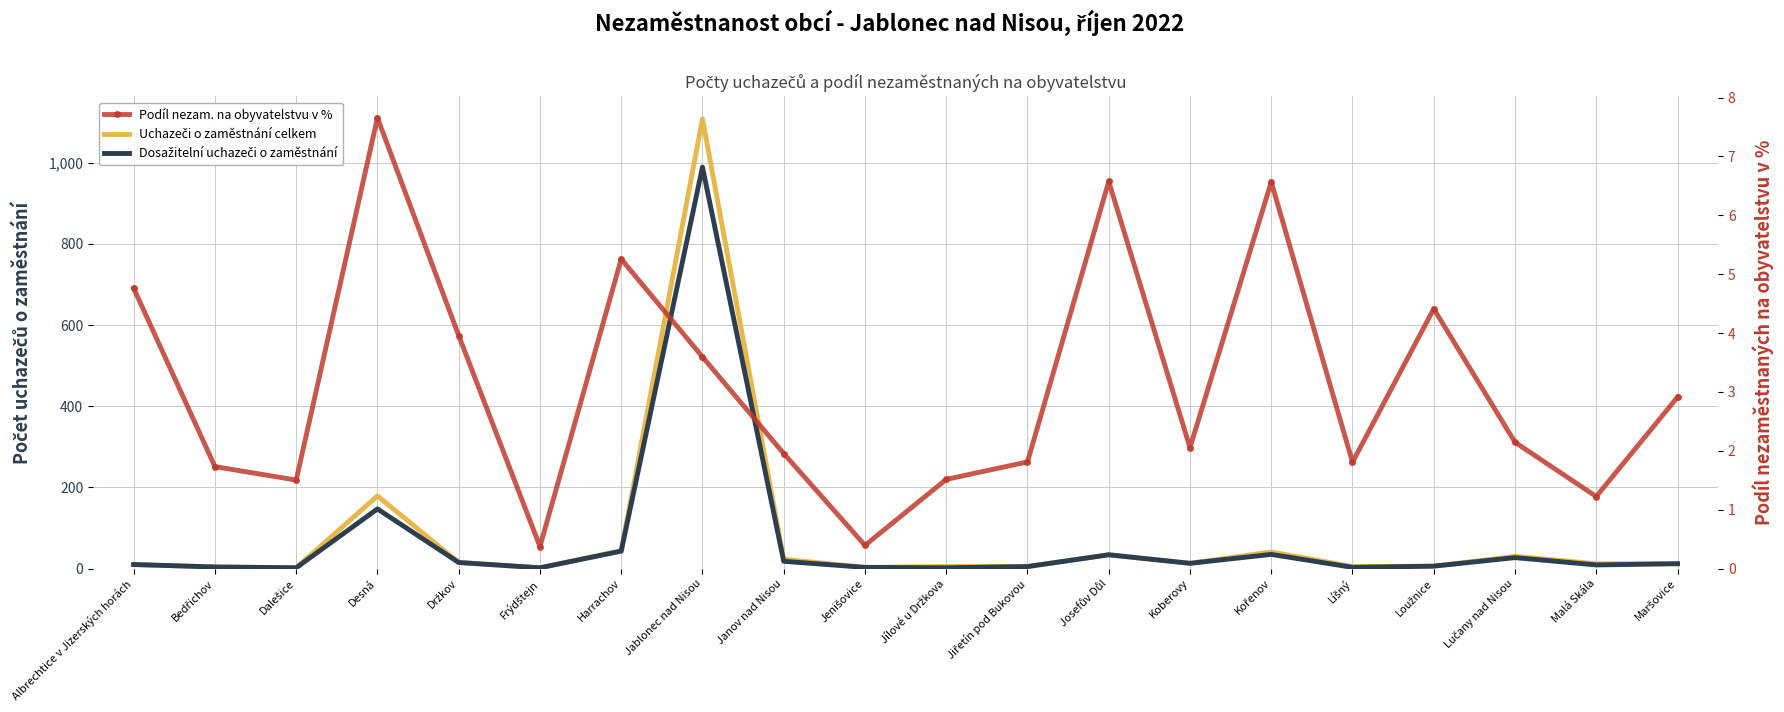

Reading left to right, transcribe all the data shown in this chart.

Uchazeči o zaměstnání celkem: 10.0	4.0	2.0	179.0	15.0	2.0	44.0	1108.0	23.0	3.0	5.0	5.0	34.0	13.0	41.0	5.0	6.0	30.0	12.0	12.0
Dosažitelní uchazeči o zaměstnání: 10.0	4.0	2.0	147.0	15.0	2.0	43.0	989.0	18.0	3.0	2.0	5.0	34.0	13.0	35.0	3.0	6.0	27.0	9.0	12.0
Podíl nezam. na obyvatelstvu v %: 4.8	1.7	1.5	7.7	4.0	0.4	5.3	3.6	2.0	0.4	1.5	1.8	6.6	2.1	6.6	1.8	4.4	2.1	1.2	2.9